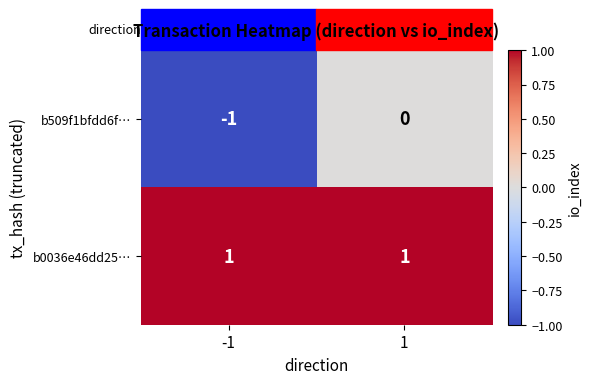

Rank the series by their maximum value, from lowest to highest.

b509f1bfdd6f…, b0036e46dd25…